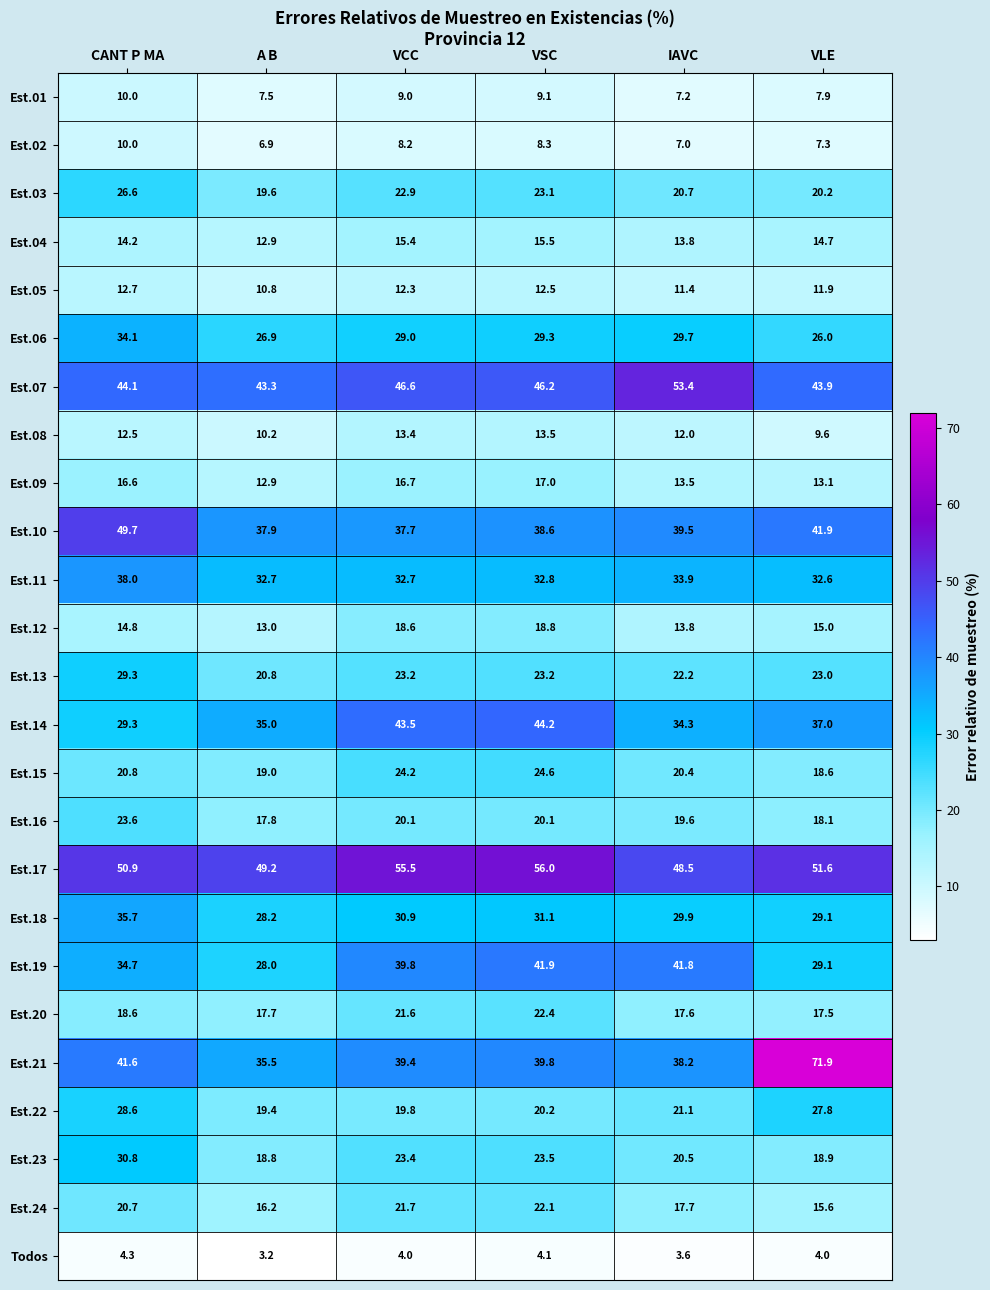

At which category does the chart reach its peak across all series?

VLE